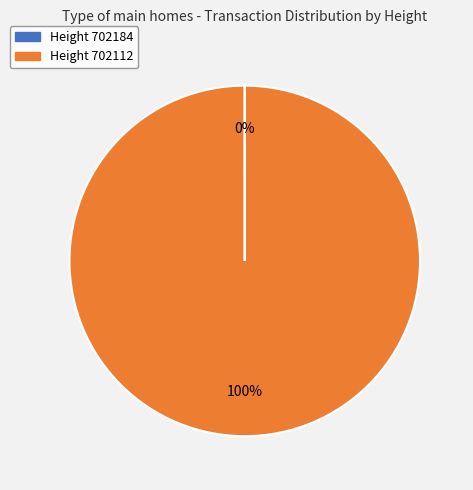

To the nearest percent, what is the difference between the largest and smallest slice percentages?

100%